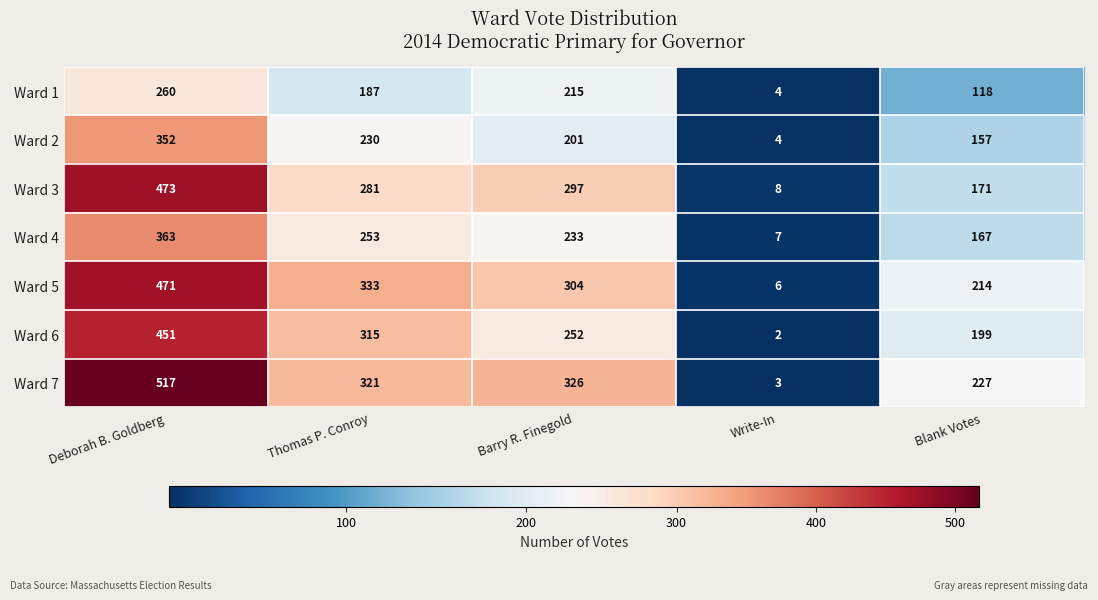

Rank the series at Thomas P. Conroy from highest to lowest value.

Ward 5, Ward 7, Ward 6, Ward 3, Ward 4, Ward 2, Ward 1